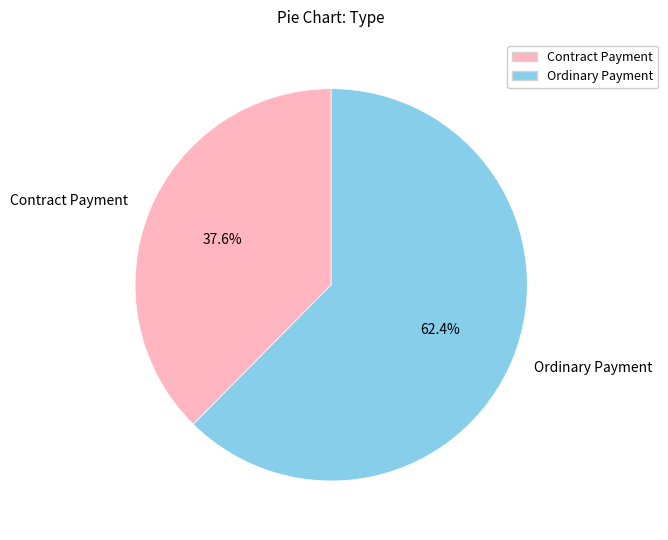

Is the sum of Ordinary Payment and Contract Payment greater than half?

Yes